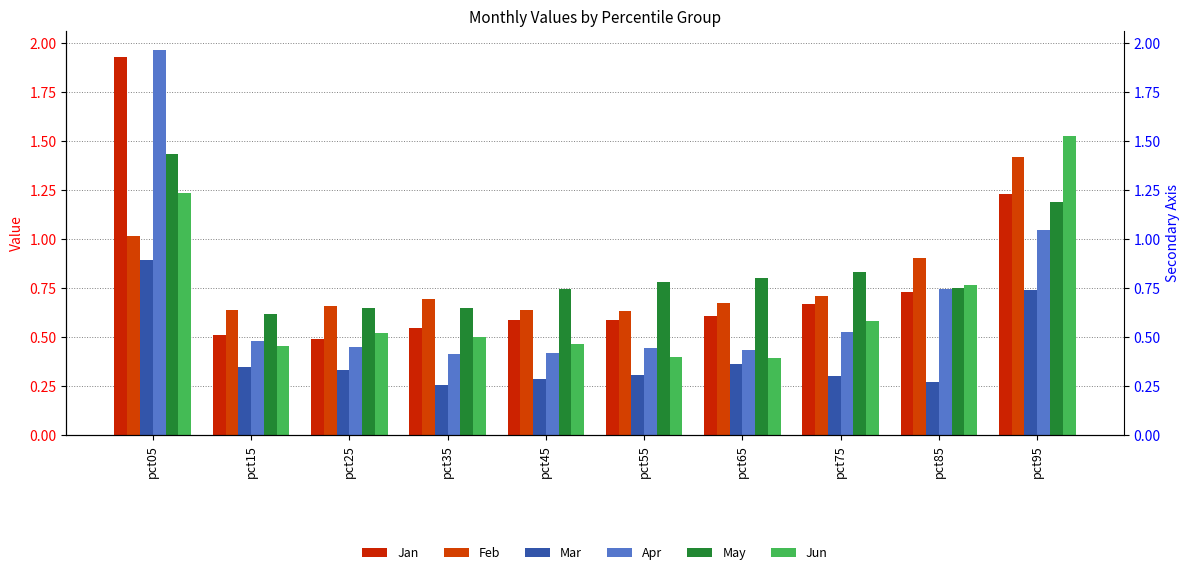

Rank the series at pct45 from lowest to highest value.

Mar, Apr, Jun, Jan, Feb, May